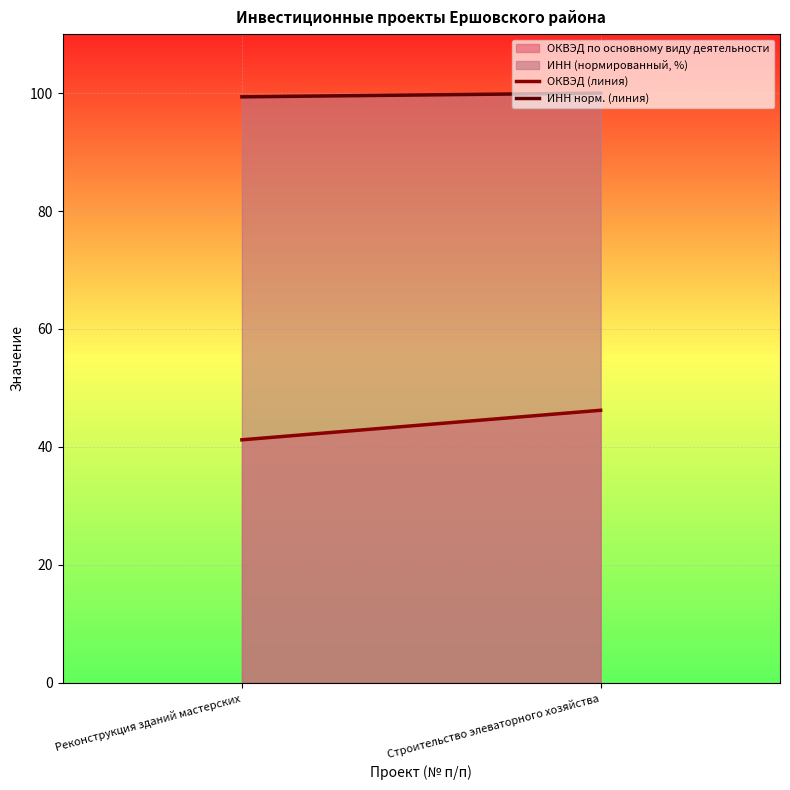

Rank the series at Реконструкция зданий мастерских from lowest to highest value.

ОКВЭД по основному виду деятельности, ИНН (нормированный, %)